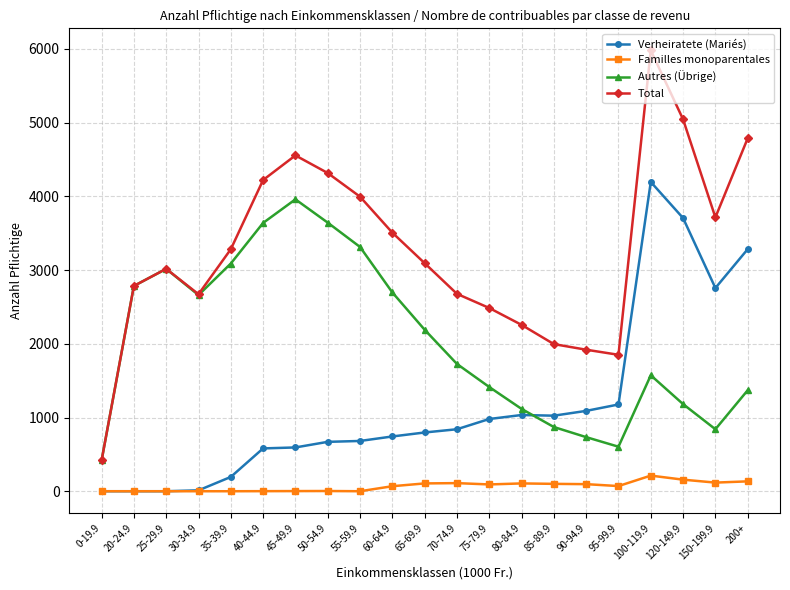

True or false: Familles monoparentales and Autres (Übrige) cross at least once.

False